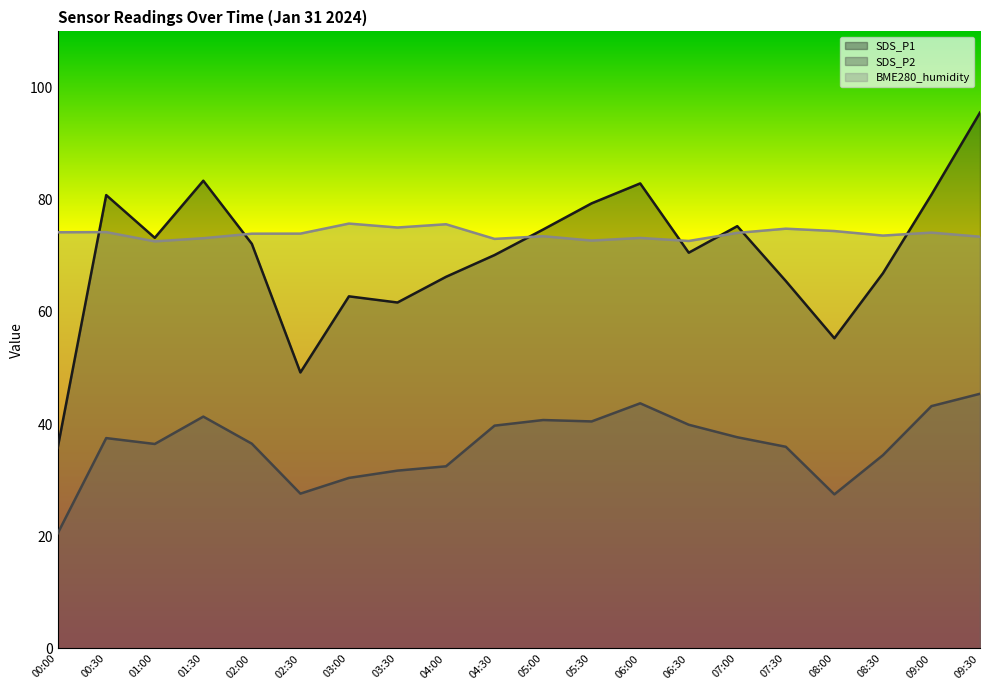

At which category is the sum across all series the highest?

09:30